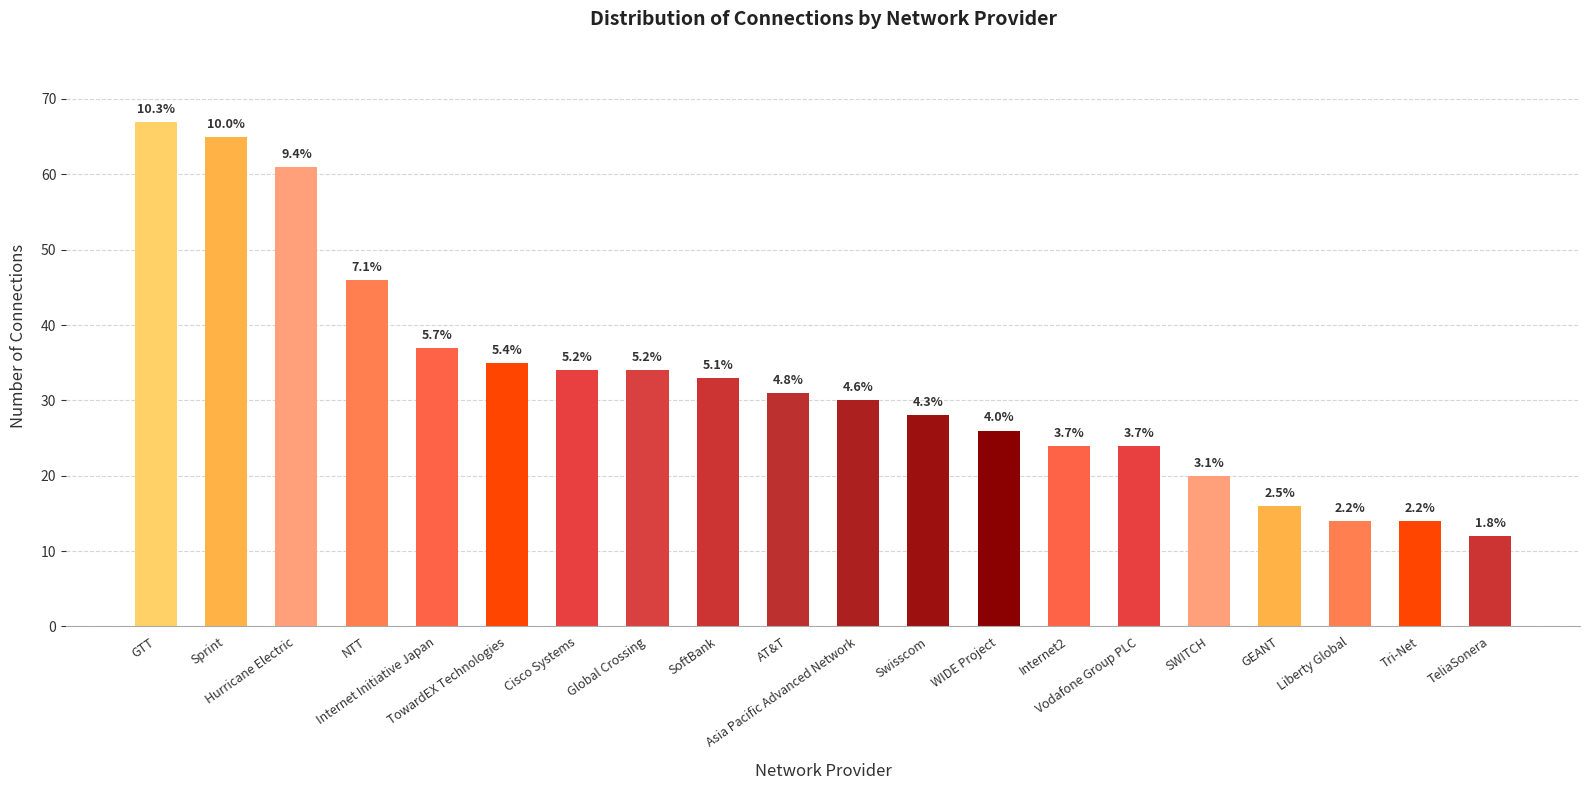

Rank the categories by value from lowest to highest.

TeliaSonera, Liberty Global, Tri-Net, GEANT, SWITCH, Internet2, Vodafone Group PLC, WIDE Project, Swisscom, Asia Pacific Advanced Network, AT&T, SoftBank, Cisco Systems, Global Crossing, TowardEX Technologies, Internet Initiative Japan, NTT, Hurricane Electric, Sprint, GTT